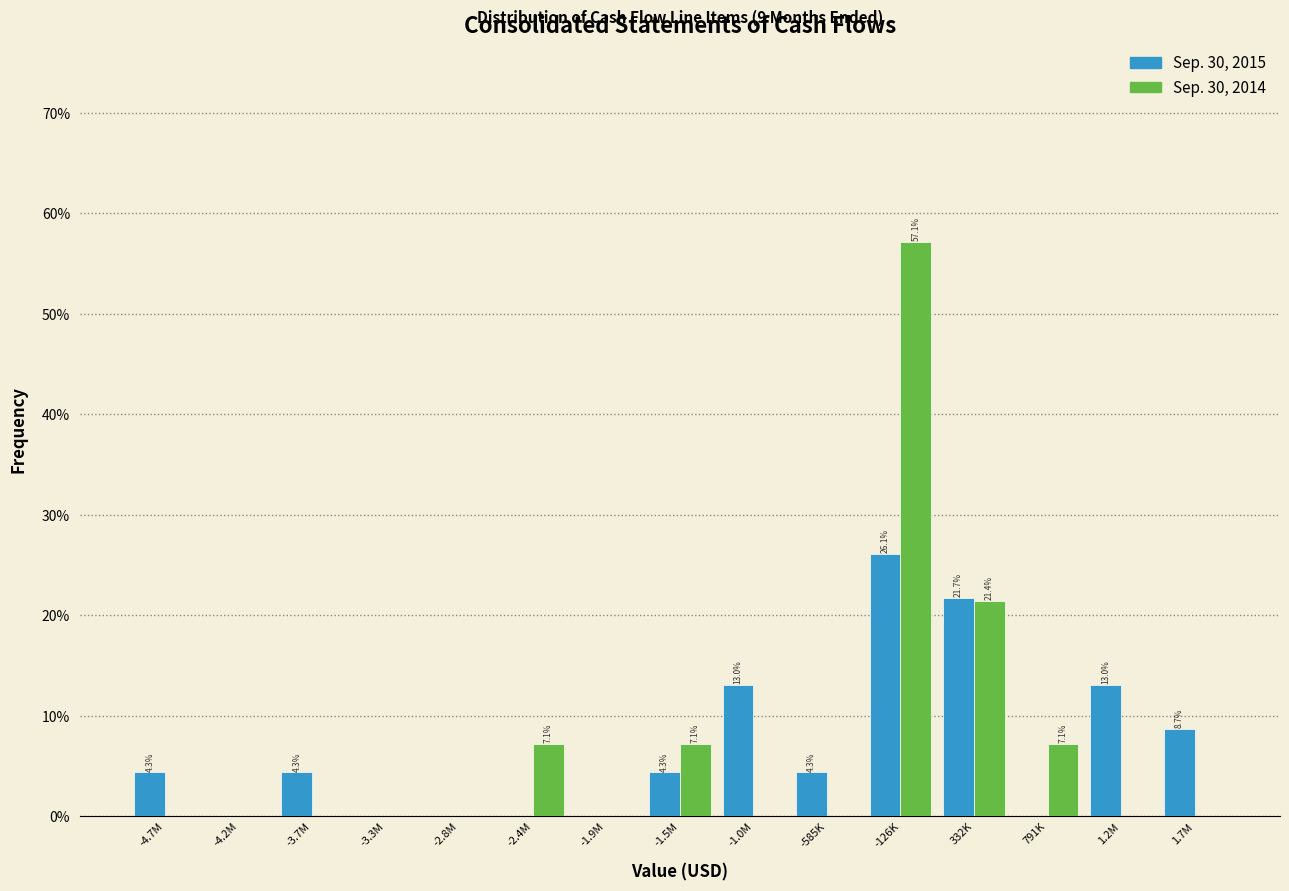

Reading left to right, extract all data points from this chart.

Sep. 30, 2015: -4.7M=4.3	-4.2M=0.0	-3.7M=4.3	-3.3M=0.0	-2.8M=0.0	-2.4M=0.0	-1.9M=0.0	-1.5M=4.3	-1.0M=13.0	-585K=4.3	-126K=26.1	332K=21.7	791K=0.0	1.2M=13.0	1.7M=8.7
Sep. 30, 2014: -4.7M=0.0	-4.2M=0.0	-3.7M=0.0	-3.3M=0.0	-2.8M=0.0	-2.4M=7.1	-1.9M=0.0	-1.5M=7.1	-1.0M=0.0	-585K=0.0	-126K=57.1	332K=21.4	791K=7.1	1.2M=0.0	1.7M=0.0